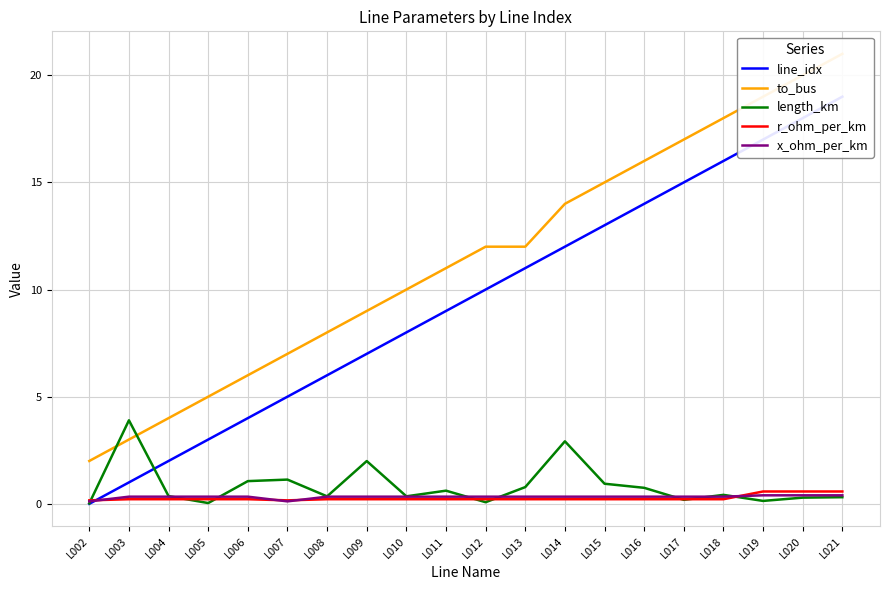

In r_ohm_per_km, how many points are lower than both neighbors (excluding endpoints)?

1